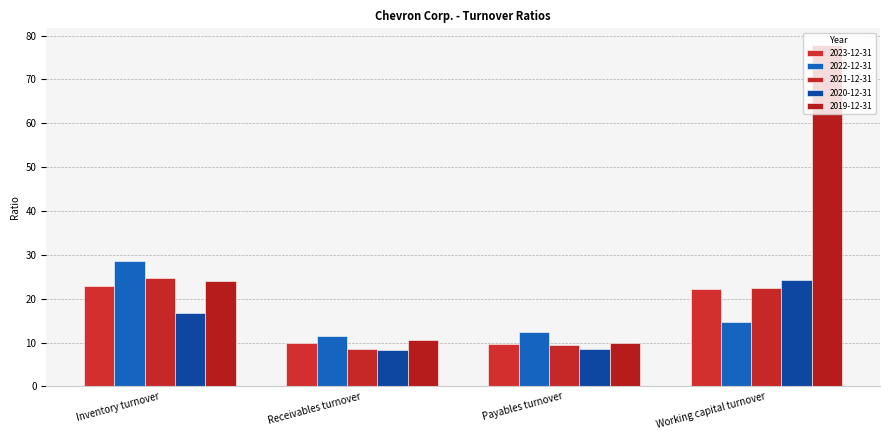

At which label is 2023-12-31 closest to 16?

Receivables turnover